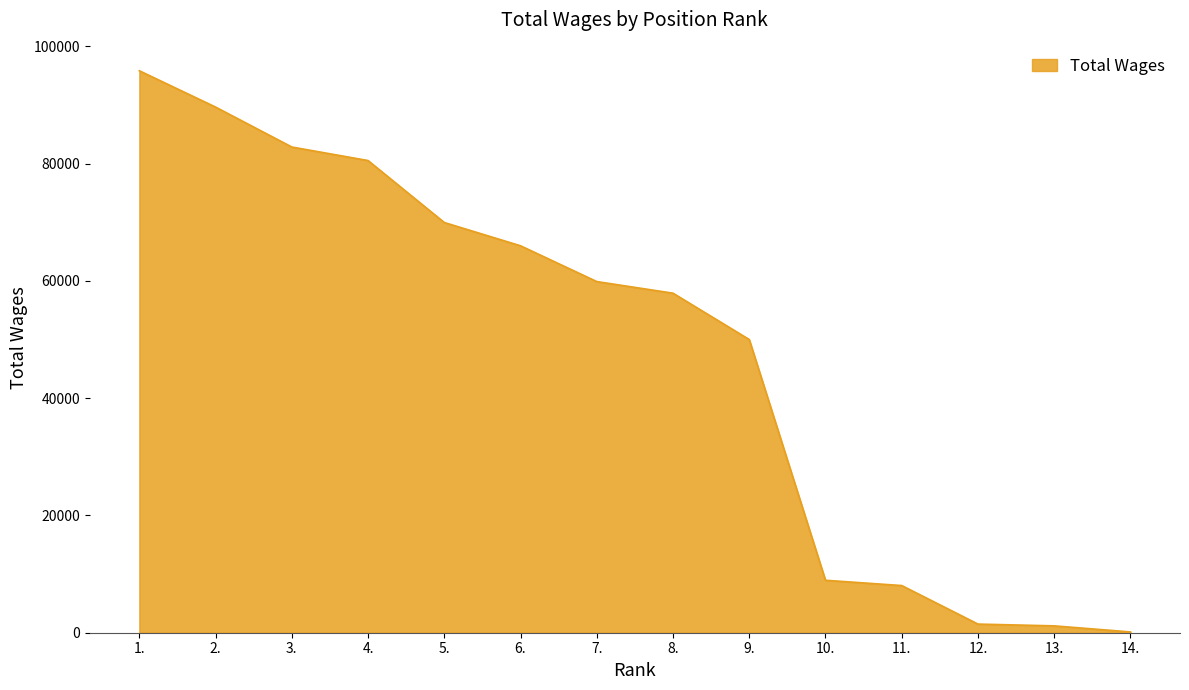

Read the value at 12., to the nearest 50.

1450